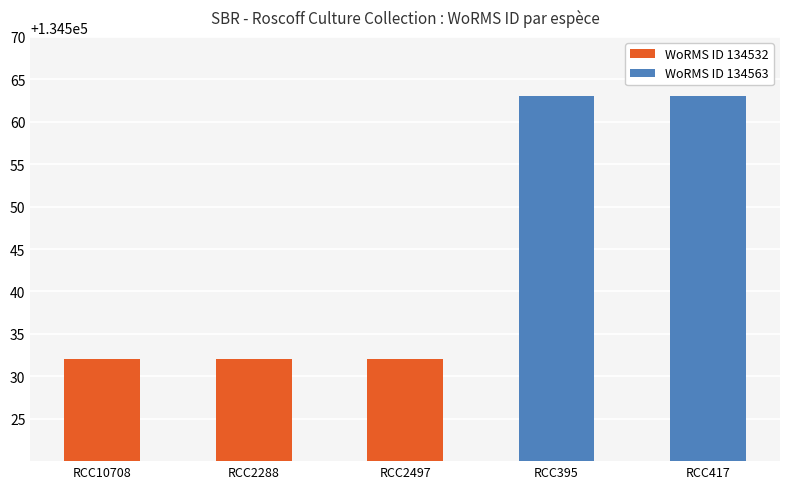

Is it true that the value at RCC417 is 134563?

True